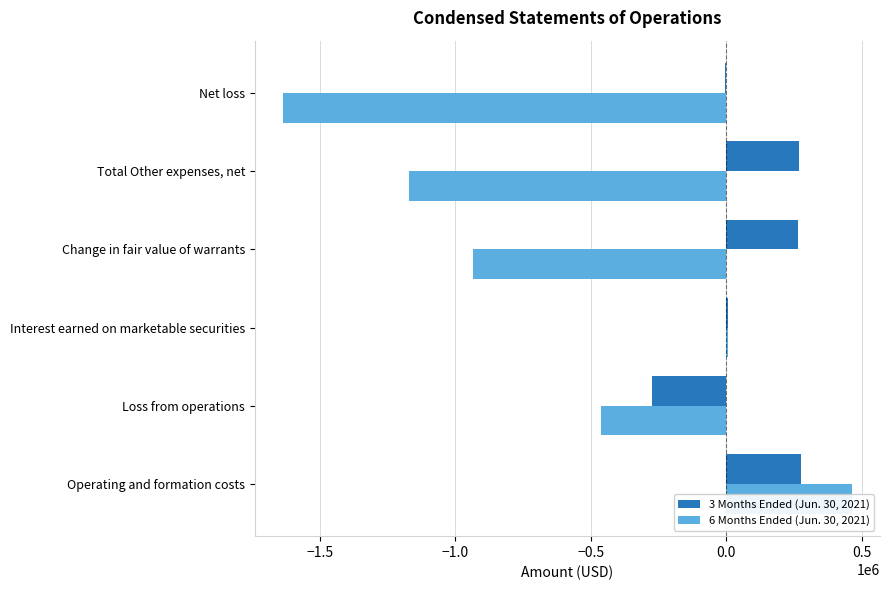

How many values in the 3 Months Ended (Jun. 30, 2021) series exceed 265000?

2